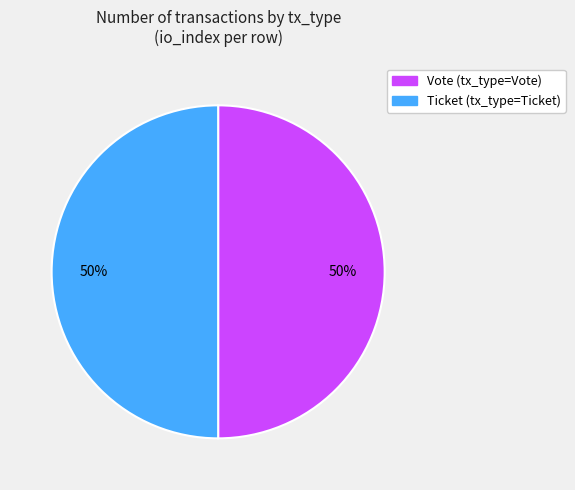

How many slices are in this pie chart?

2